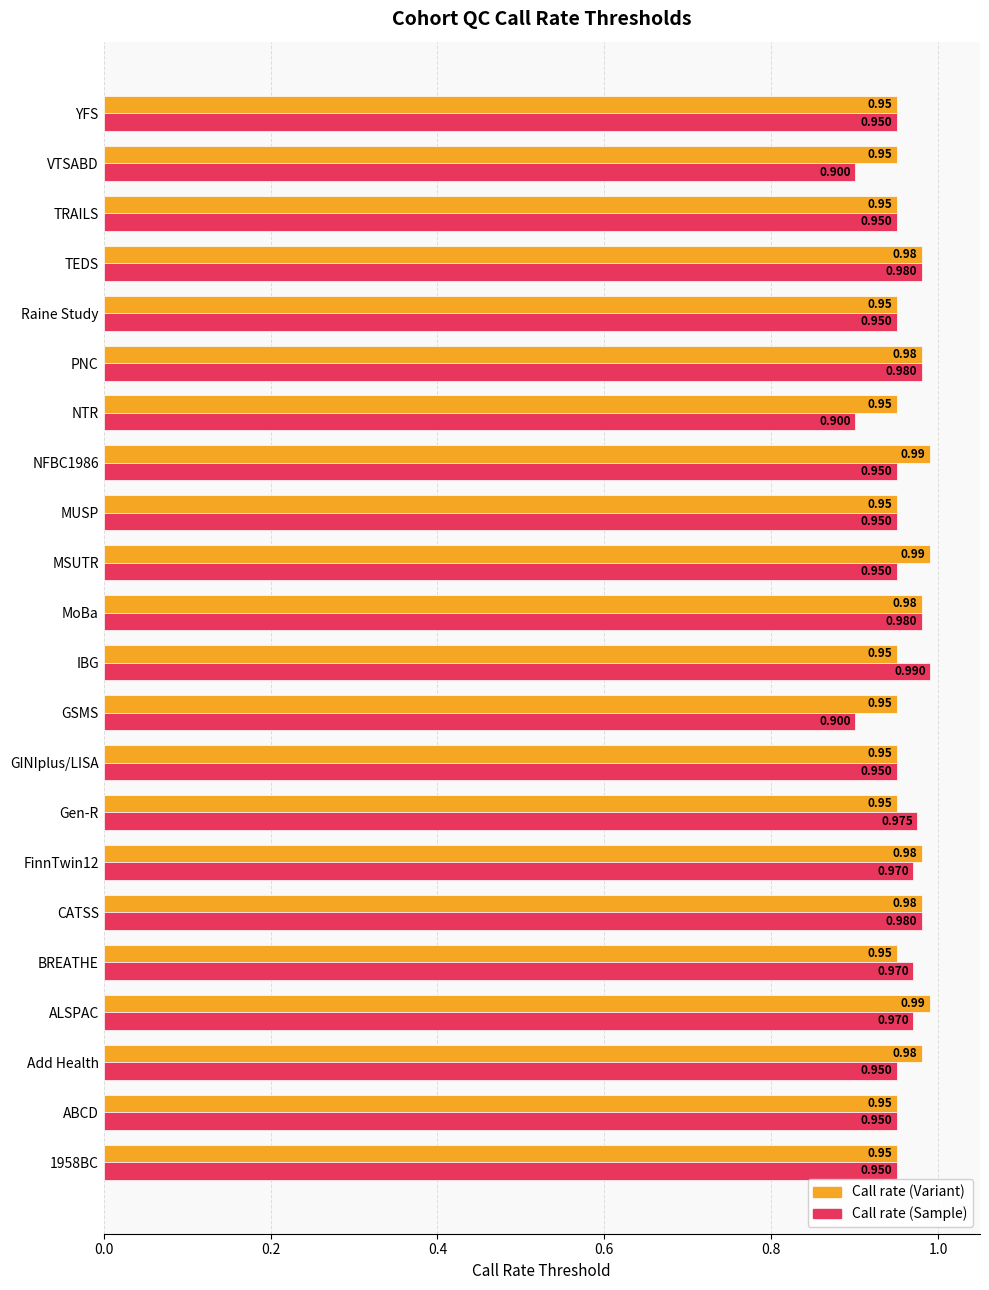

Between MoBa and MSUTR, which series saw the biggest shift?

Call rate (Sample)